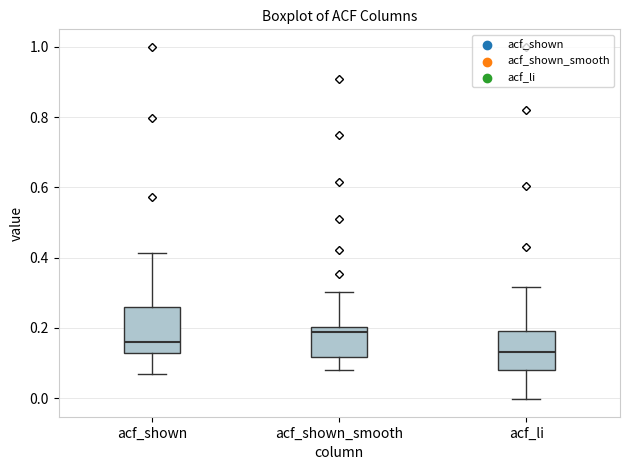

Reading left to right, transcribe this box plot: for each box, give where its median line is, the range the box spans, and where its two whiskers end, as read against the y-axis. The values are not printed on the chart, so give them approximately, as read against the axis.

acf_shown: median 0.16, box 0.12 to 0.26, whiskers 0.06 to 0.42
acf_shown_smooth: median 0.18, box 0.12 to 0.20, whiskers 0.08 to 0.30
acf_li: median 0.14, box 0.08 to 0.20, whiskers 0.00 to 0.32